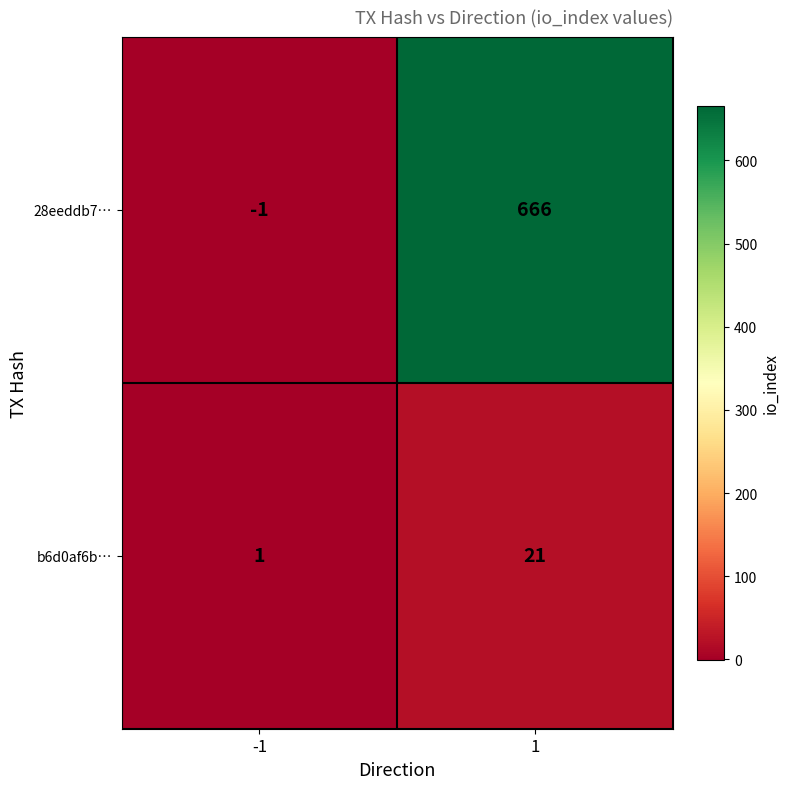

List the series in order of their overall mean, lowest first.

b6d0af6b…, 28eeddb7…